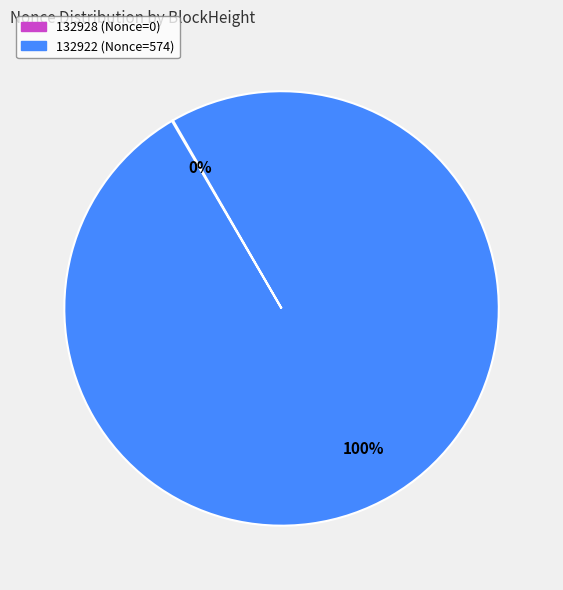

What is the majority slice?

132922 (Nonce=574)